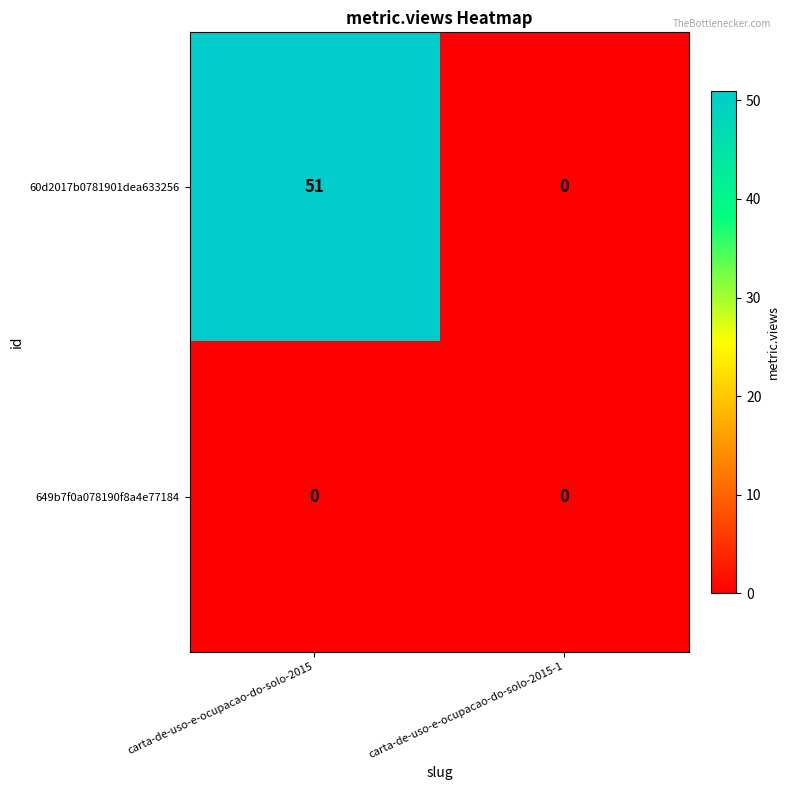

At how many categories does at least one series exceed 7?

1